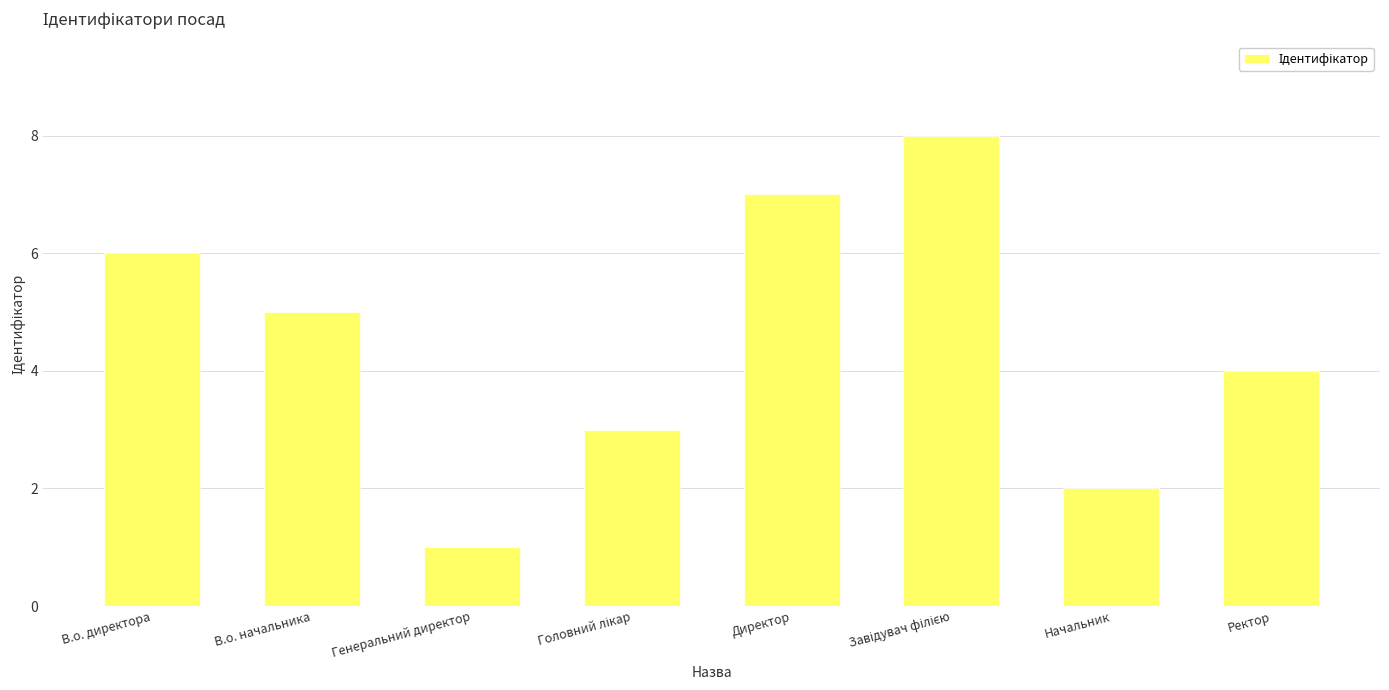

At which category does the chart reach its minimum across all series?

Генеральний директор